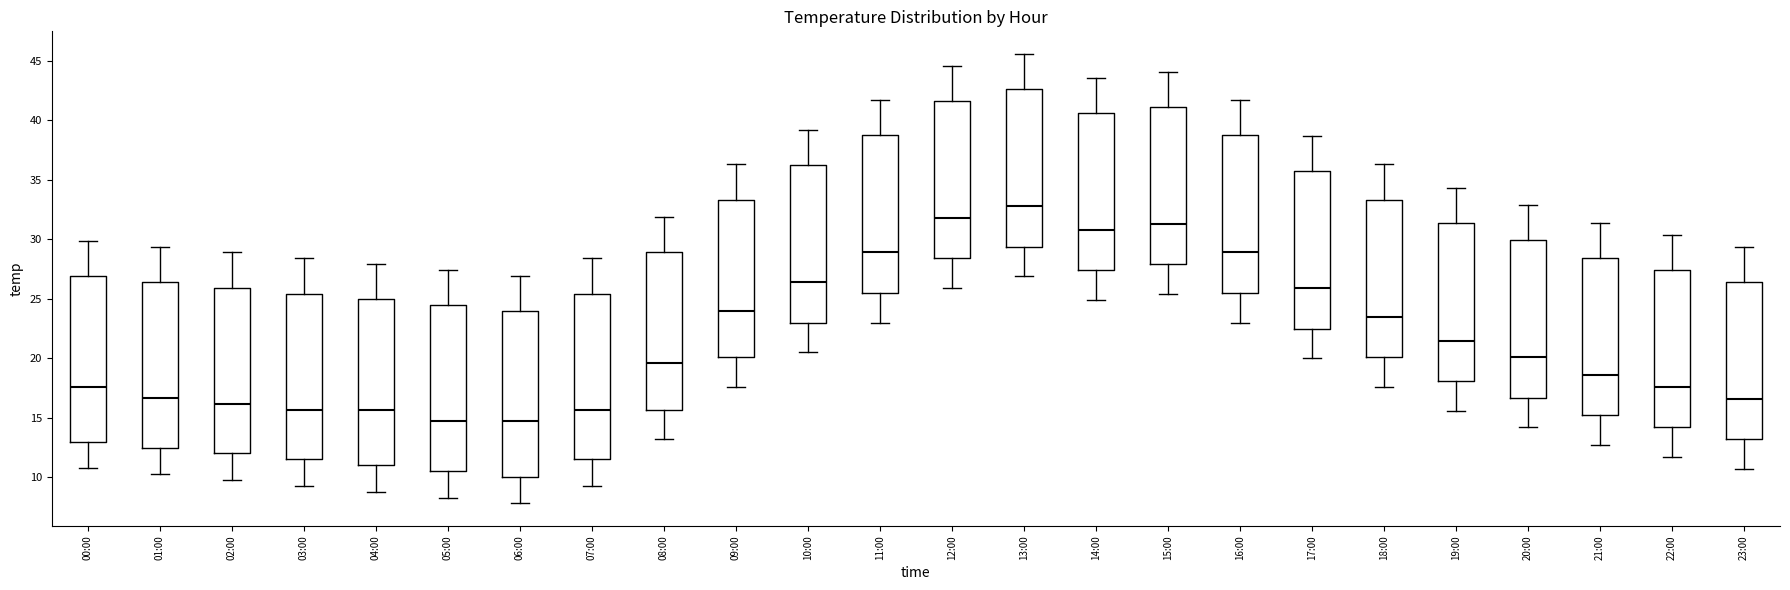

Reading left to right, read every box against the y-axis: the position of its median line, the range the box covers, and the ends of its whiskers. The values are not printed on the chart, so give them approximately, as read against the axis.

00:00: median 17.5, box 13.0 to 27.0, whiskers 11.0 to 30.0
01:00: median 16.5, box 12.5 to 26.5, whiskers 10.5 to 29.5
02:00: median 16.0, box 12.0 to 26.0, whiskers 10.0 to 29.0
03:00: median 15.5, box 11.5 to 25.5, whiskers 9.5 to 28.5
04:00: median 15.5, box 11.0 to 25.0, whiskers 9.0 to 28.0
05:00: median 14.5, box 10.5 to 24.5, whiskers 8.5 to 27.5
06:00: median 14.5, box 10.0 to 24.0, whiskers 8.0 to 27.0
07:00: median 15.5, box 11.5 to 25.5, whiskers 9.5 to 28.5
08:00: median 19.5, box 15.5 to 29.0, whiskers 13.0 to 32.0
09:00: median 24.0, box 20.0 to 33.5, whiskers 17.5 to 36.5
10:00: median 26.5, box 23.0 to 36.5, whiskers 20.5 to 39.0
11:00: median 29.0, box 25.5 to 39.0, whiskers 23.0 to 41.5
12:00: median 32.0, box 28.5 to 41.5, whiskers 26.0 to 44.5
13:00: median 33.0, box 29.5 to 42.5, whiskers 27.0 to 45.5
14:00: median 31.0, box 27.5 to 40.5, whiskers 25.0 to 43.5
15:00: median 31.5, box 28.0 to 41.0, whiskers 25.5 to 44.0
16:00: median 29.0, box 25.5 to 39.0, whiskers 23.0 to 41.5
17:00: median 26.0, box 22.5 to 36.0, whiskers 20.0 to 38.5
18:00: median 23.5, box 20.0 to 33.5, whiskers 17.5 to 36.5
19:00: median 21.5, box 18.0 to 31.5, whiskers 15.5 to 34.5
20:00: median 20.0, box 16.5 to 30.0, whiskers 14.0 to 33.0
21:00: median 18.5, box 15.0 to 28.5, whiskers 12.5 to 31.5
22:00: median 17.5, box 14.0 to 27.5, whiskers 11.5 to 30.5
23:00: median 16.5, box 13.0 to 26.5, whiskers 10.5 to 29.5